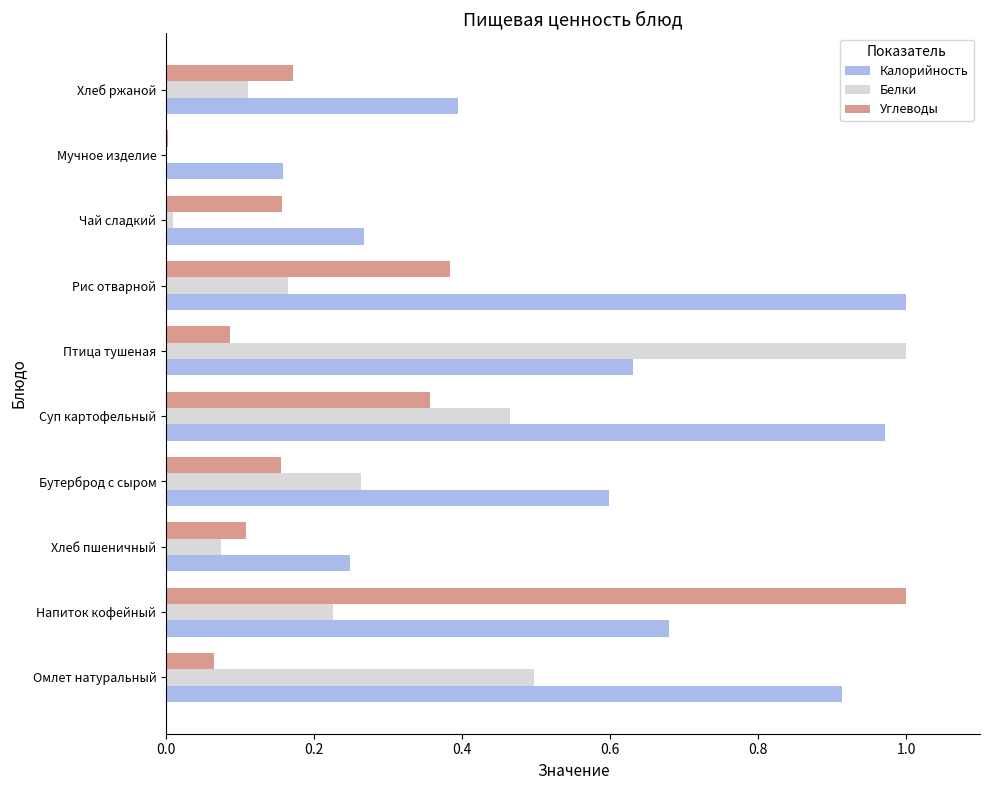

Which series changed the most between Напиток кофейный and Чай сладкий?

Углеводы